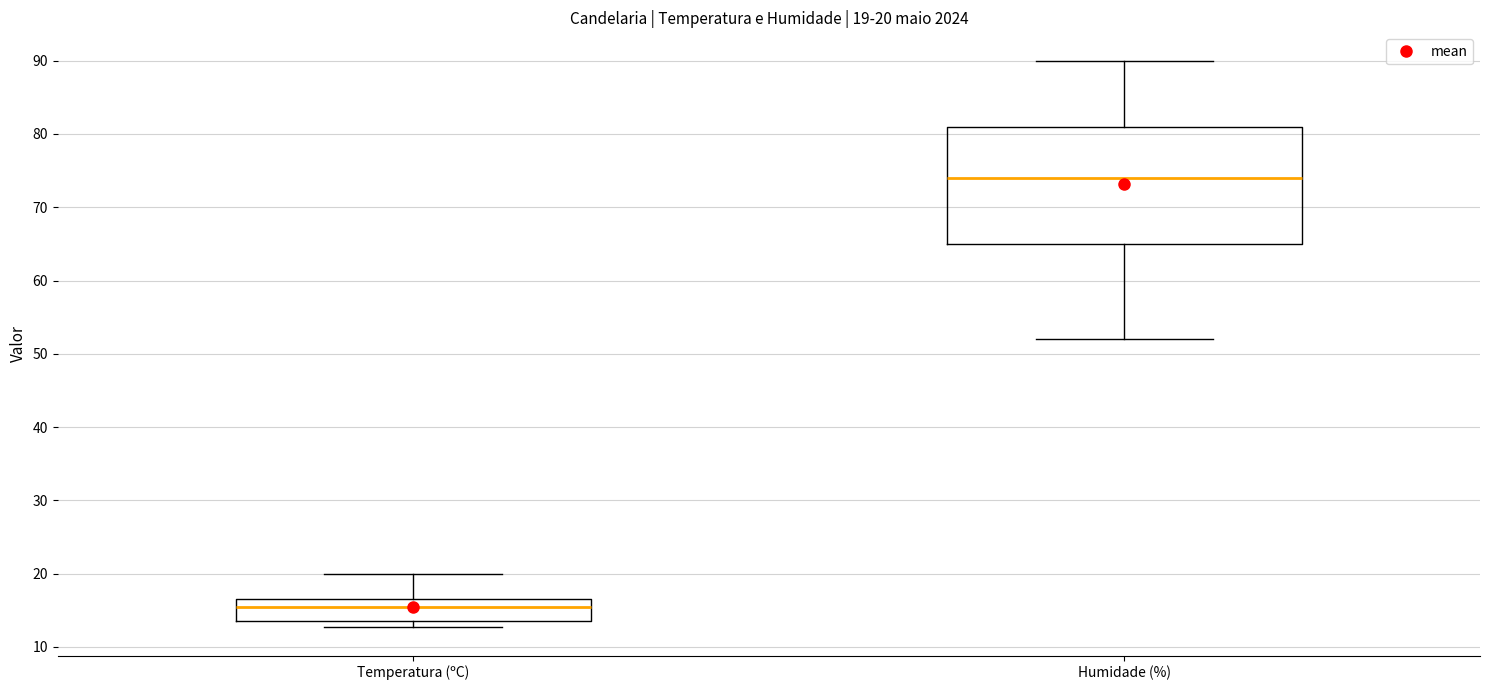

Which box is the tallest, from its lower edge to its upper edge?

Humidade (%)